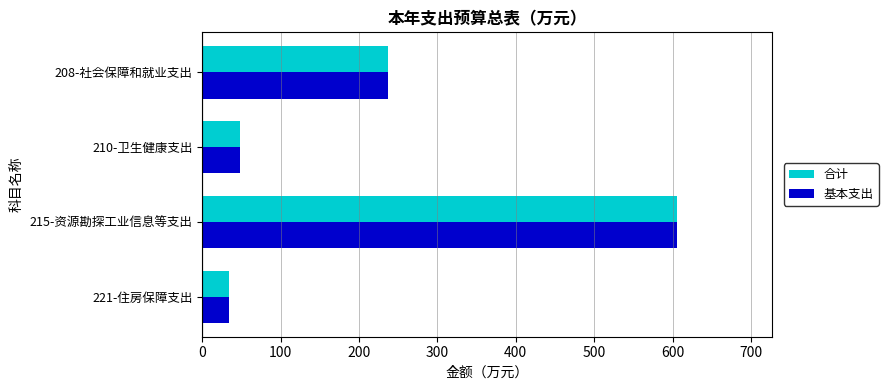

What is the greatest value displayed?

605.5